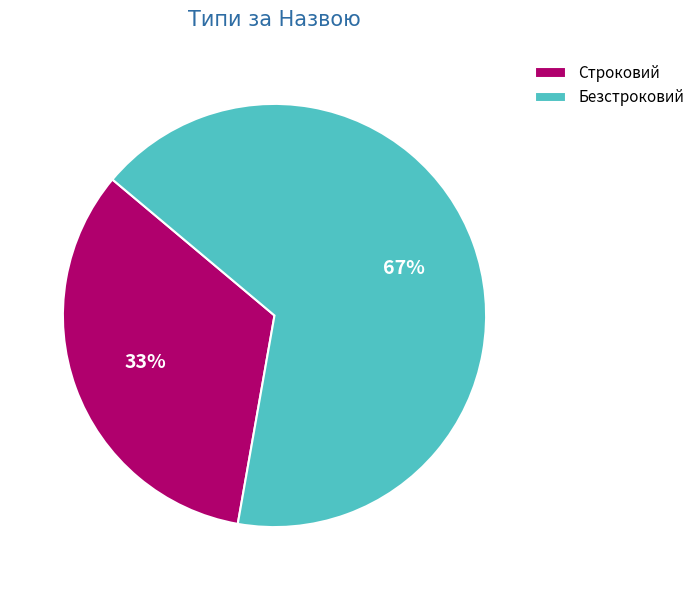

True or false: Безстроковий accounts for 72% of the total.

False